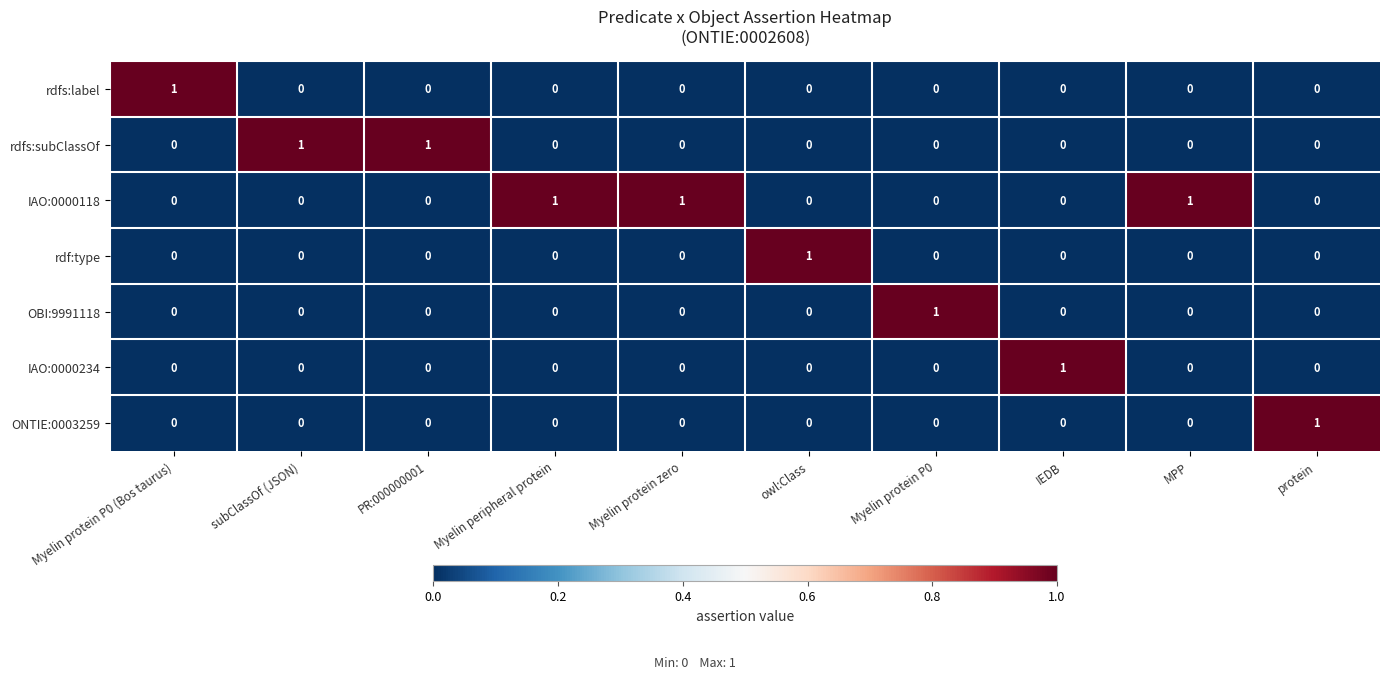

The ONTIE:0003259 series shows 0 at PR:000000001. True or false?

True